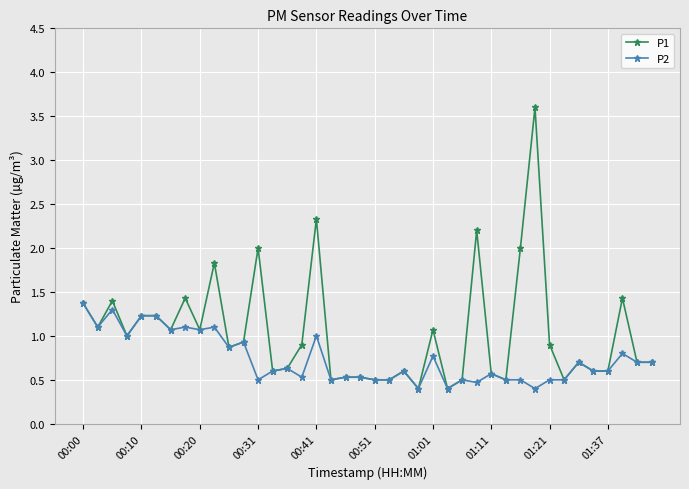

Rank the series by their maximum value, from highest to lowest.

P1, P2